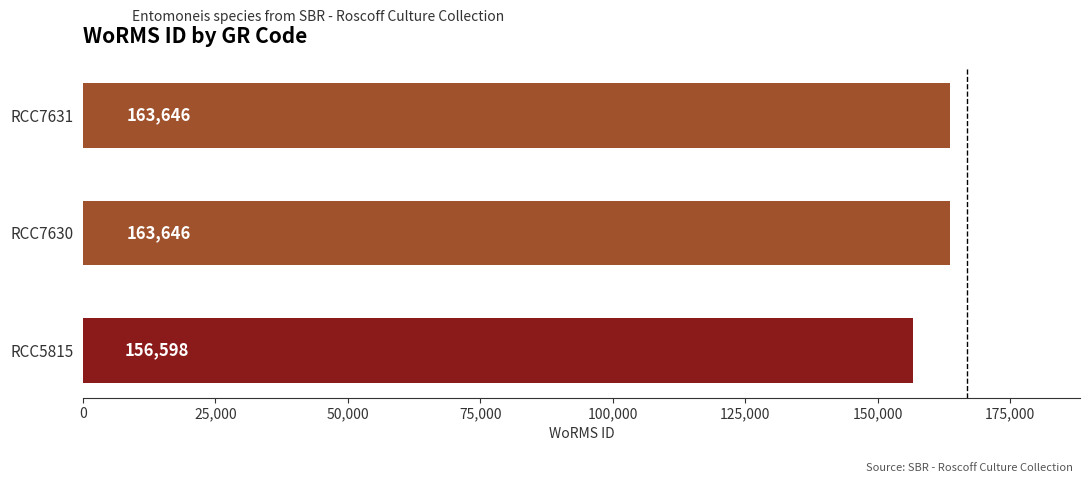

Approximately how many times larger is the value at RCC7630 compared to RCC5815?

1.0